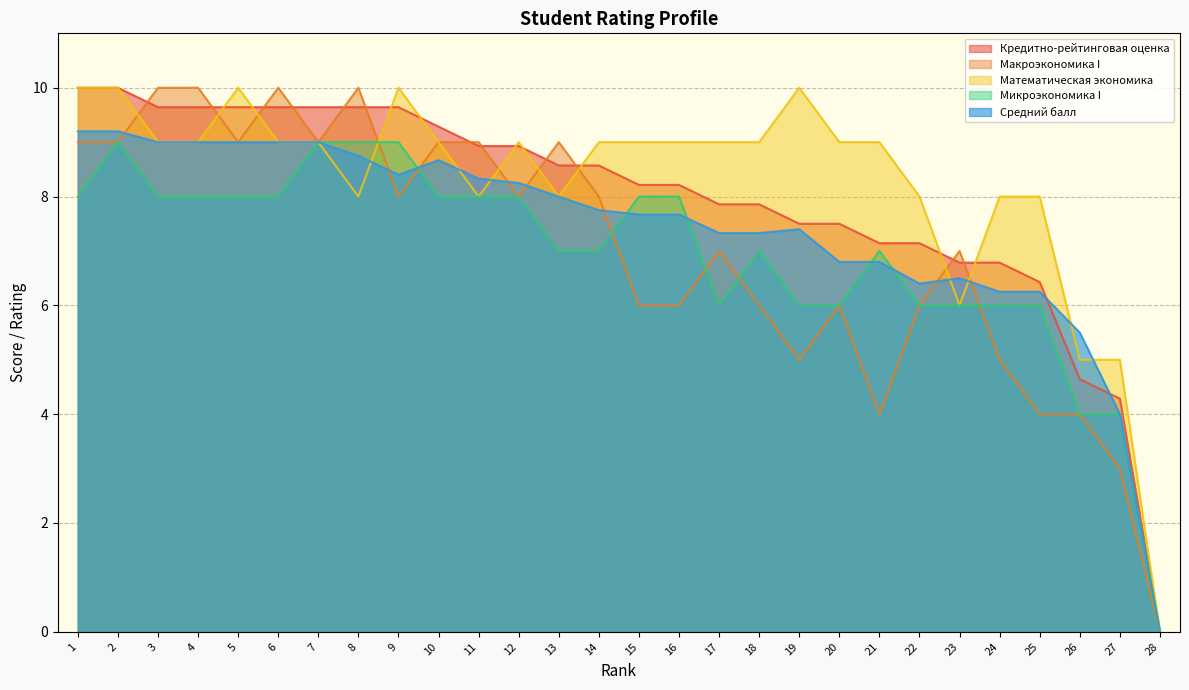

What is the value of the Средний балл point at the 16th from the left?

7.7